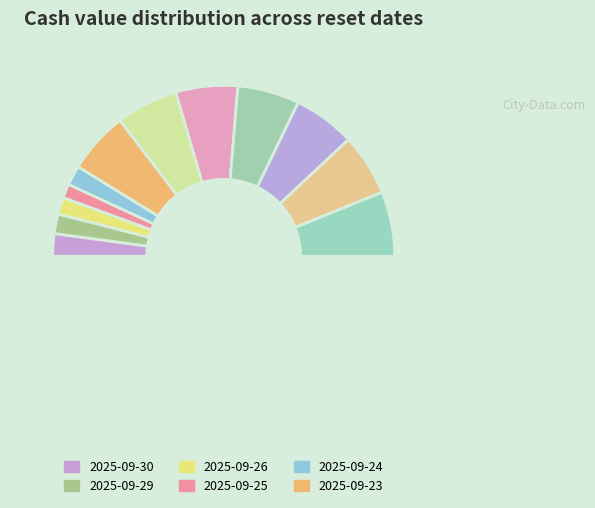

Which category has the smallest portion of the pie?

2025-09-25